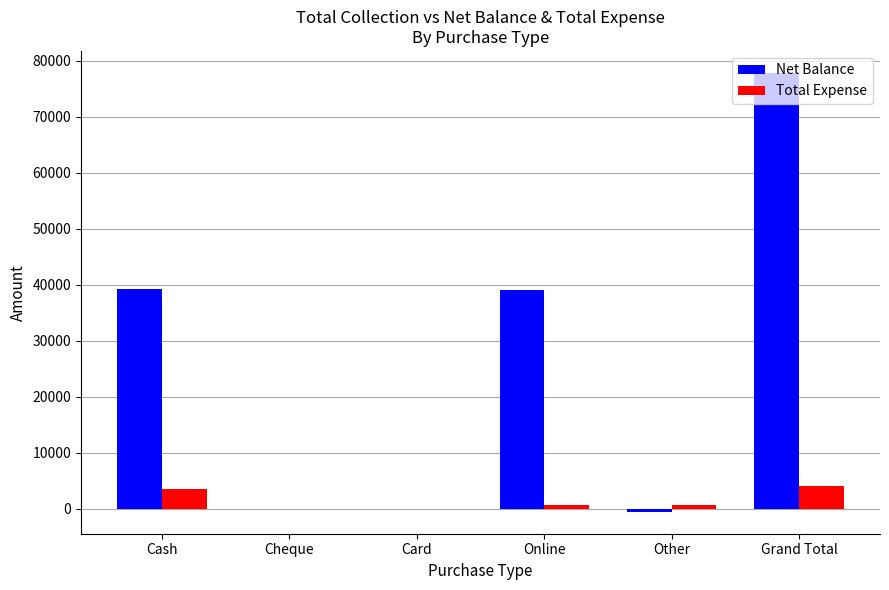

How many groups of bars are there?

6